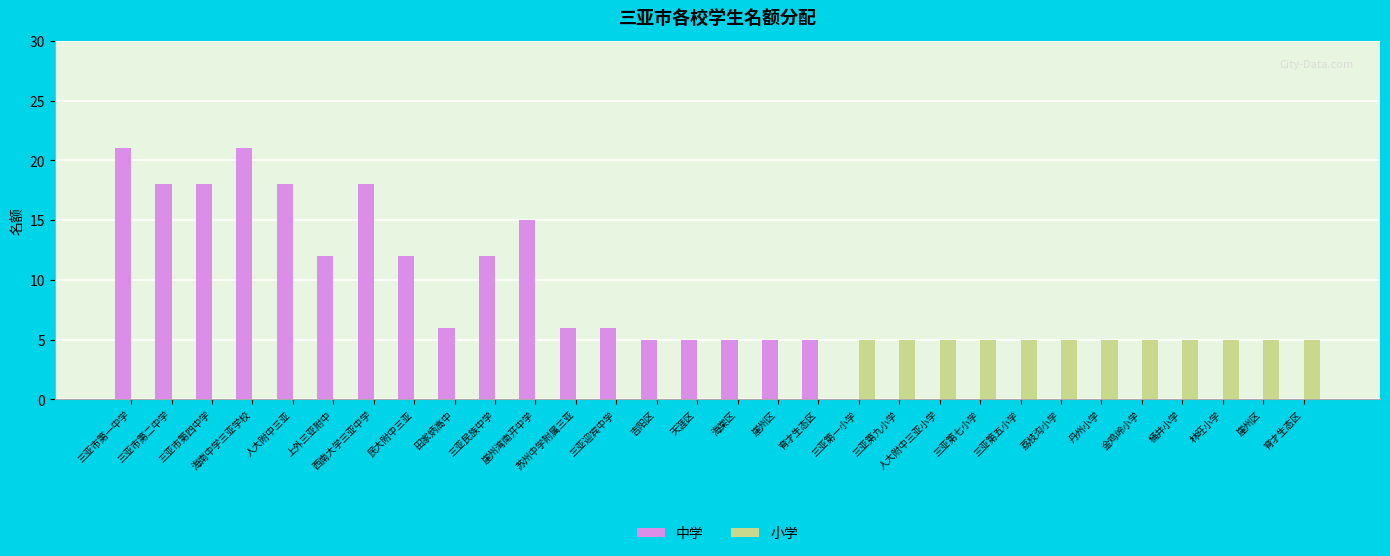

Count the 中学 values in the range 0 to 12.

23